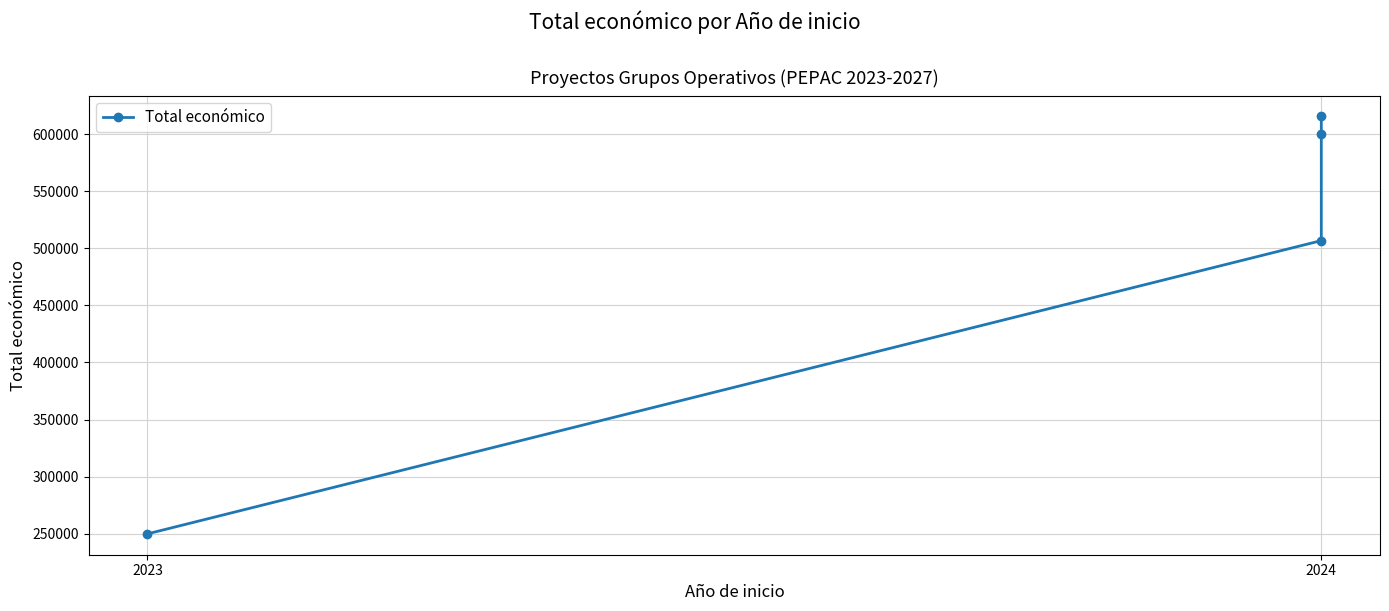

Which label corresponds to the smallest value in the chart?

2023